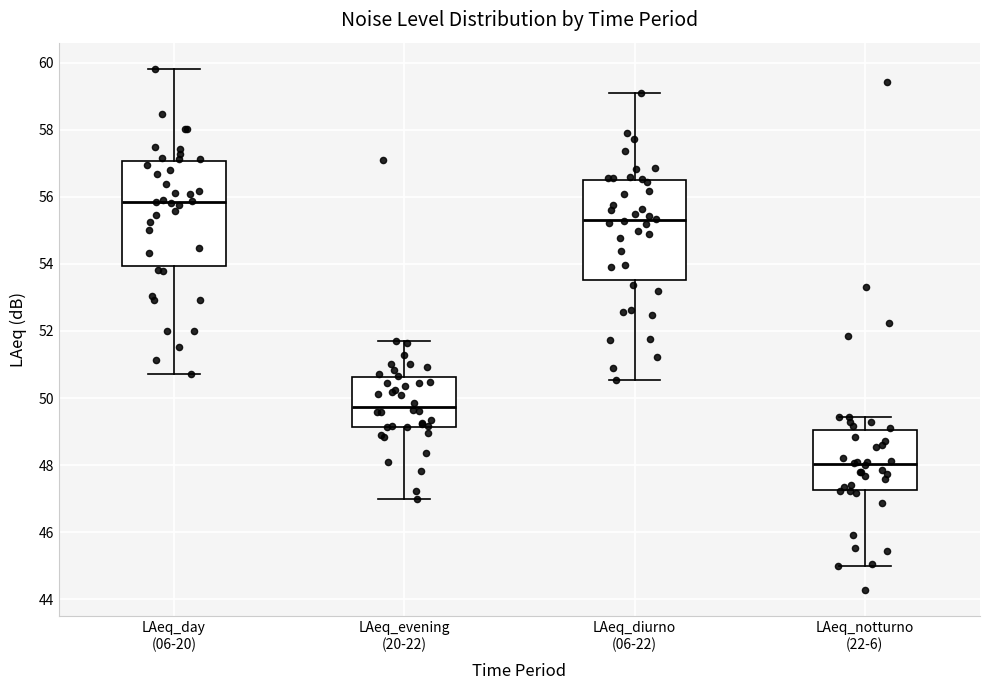

Reading left to right, read every box against the y-axis: the position of its median line, the range the box covers, and the ends of its whiskers. The values are not printed on the chart, so give them approximately, as read against the axis.

LAeq_day (06-20): median 55.8, box 54.0 to 57.0, whiskers 50.8 to 59.8
LAeq_evening (20-22): median 49.8, box 49.2 to 50.6, whiskers 47.0 to 51.8
LAeq_diurno (06-22): median 55.4, box 53.6 to 56.4, whiskers 50.6 to 59.0
LAeq_notturno (22-6): median 48.0, box 47.2 to 49.0, whiskers 45.0 to 49.4